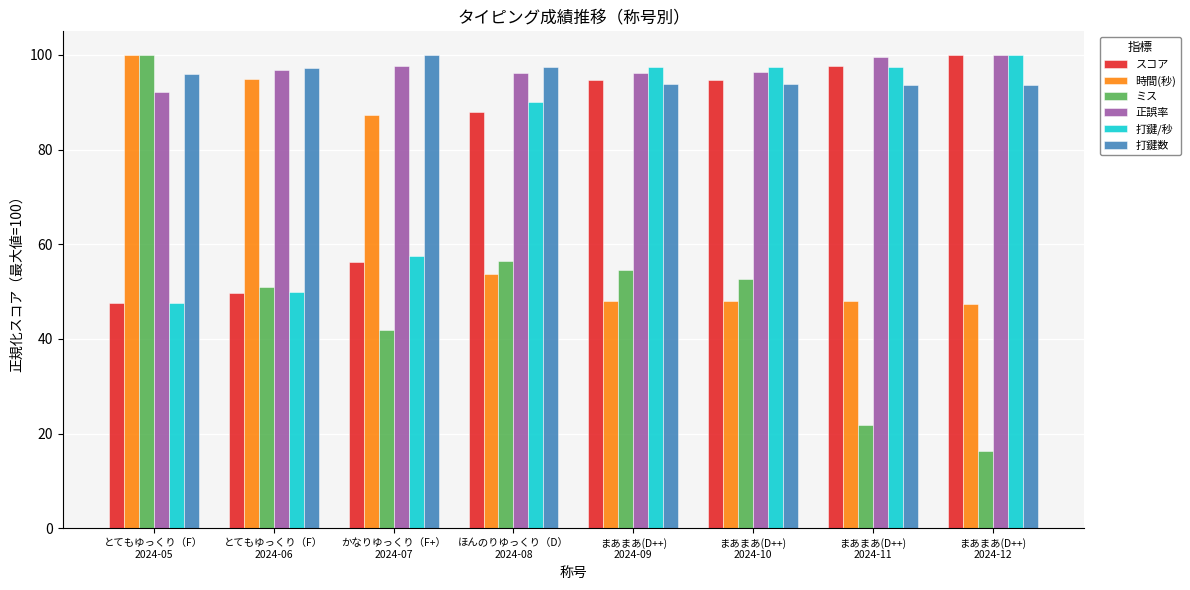

True or false: 打鍵数 has a value of 93.7 at まあまあ(D++)
2024-12.

True